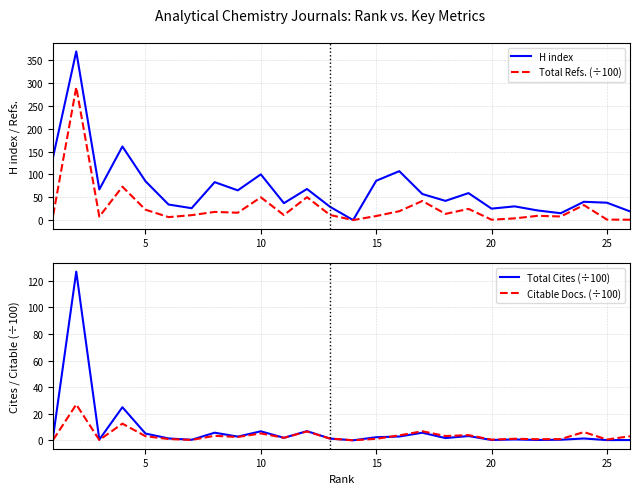

How many distinct data groups are displayed?

4